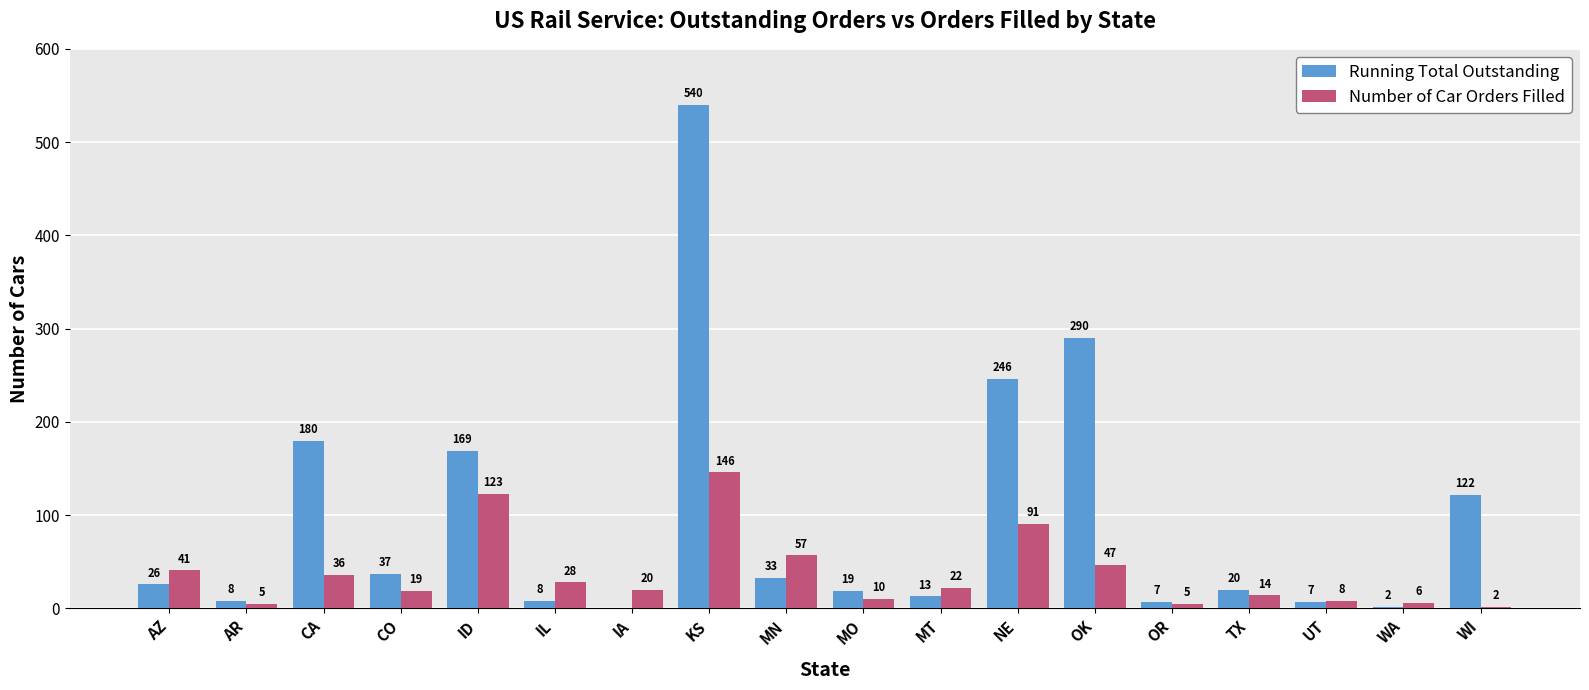

Reading left to right, transcribe all the data shown in this chart.

Running Total Outstanding: AZ=26	AR=8	CA=180	CO=37	ID=169	IL=8	IA=0	KS=540	MN=33	MO=19	MT=13	NE=246	OK=290	OR=7	TX=20	UT=7	WA=2	WI=122
Number of Car Orders Filled: AZ=41	AR=5	CA=36	CO=19	ID=123	IL=28	IA=20	KS=146	MN=57	MO=10	MT=22	NE=91	OK=47	OR=5	TX=14	UT=8	WA=6	WI=2